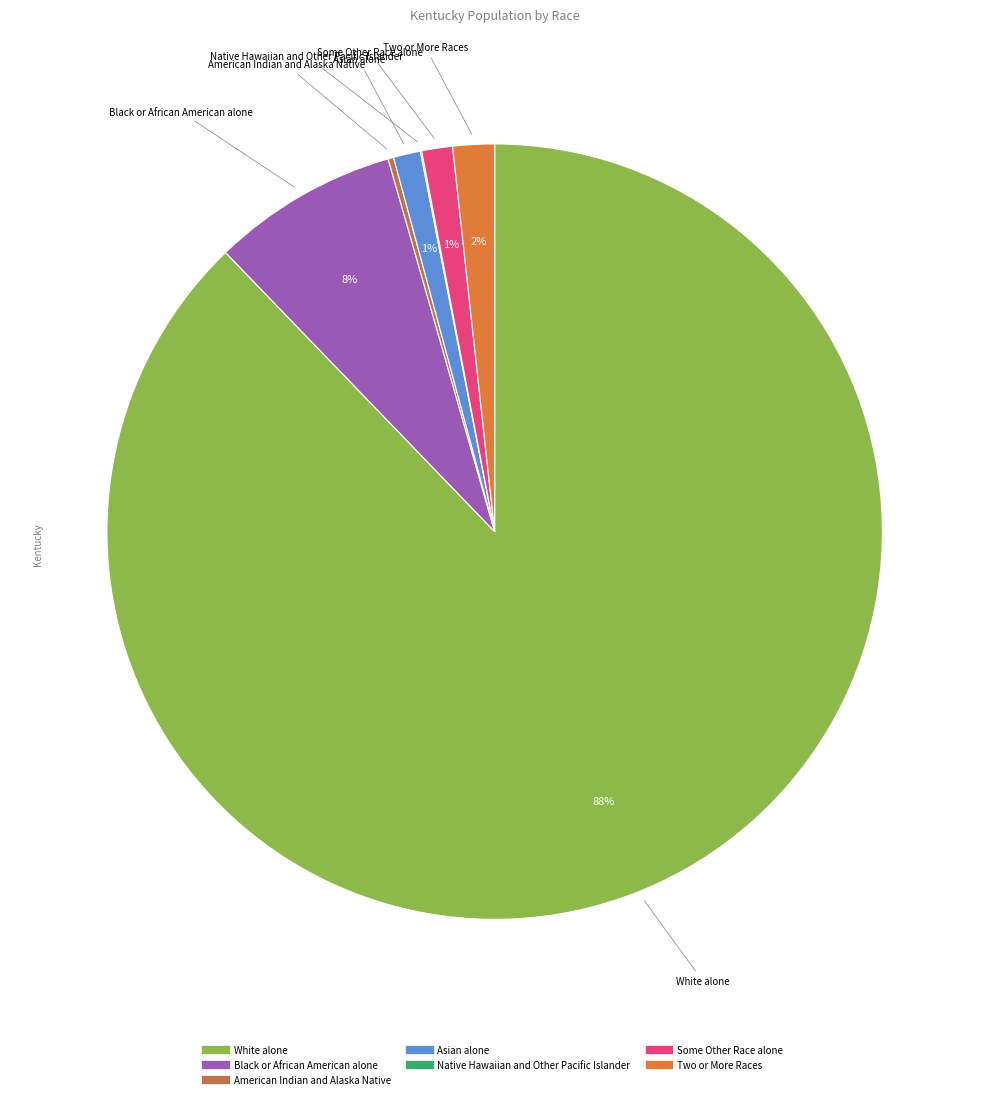

Is there any slice that represents more than half of the pie?

Yes